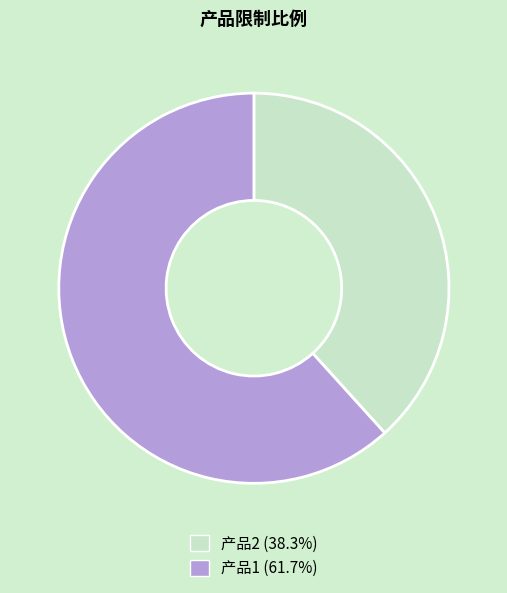

Is the sum of 产品2 and 产品1 greater than half?

Yes